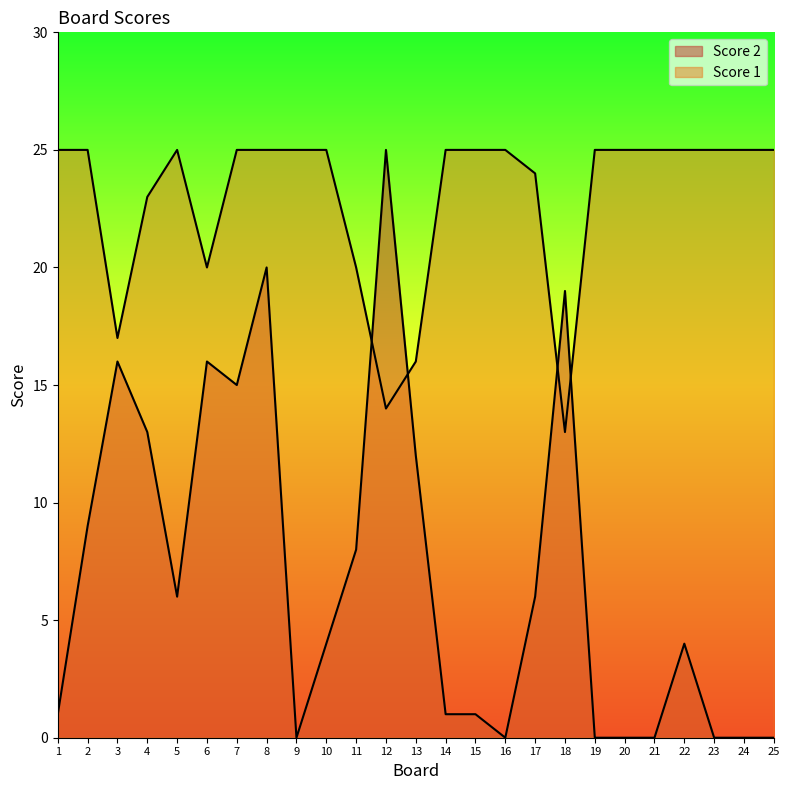

Rank the series by their average value, from highest to lowest.

Score 1, Score 2